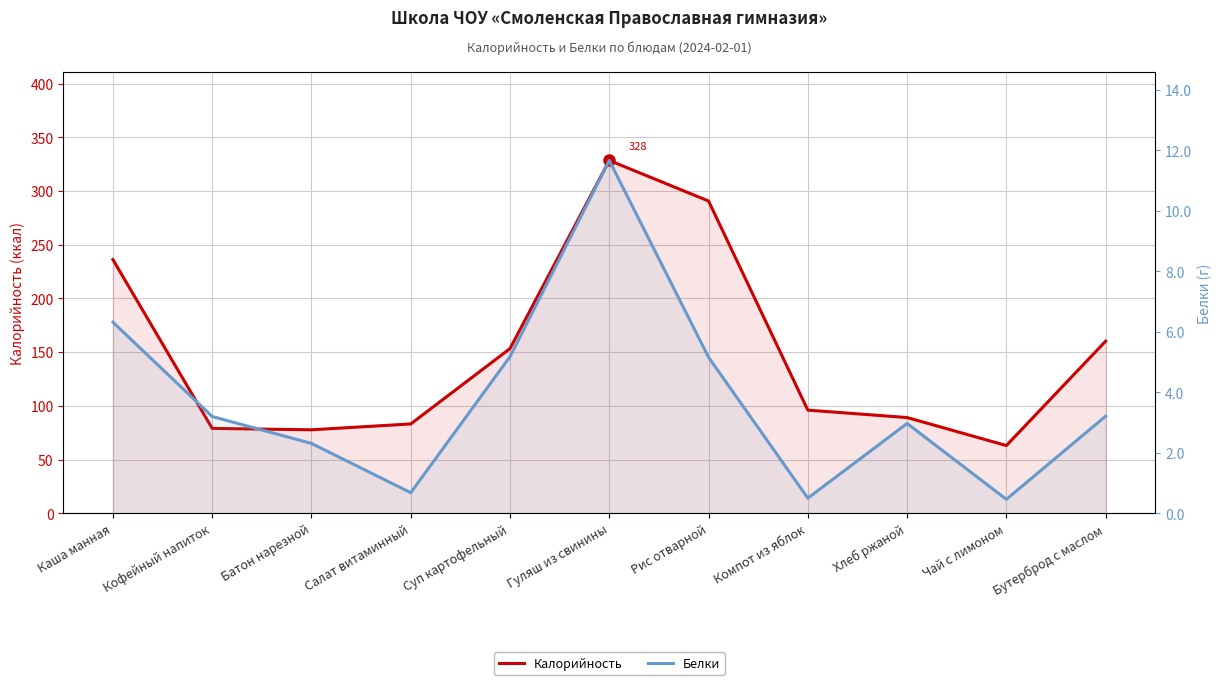

True or false: Белки has a value of 5.2 at Рис отварной.

True